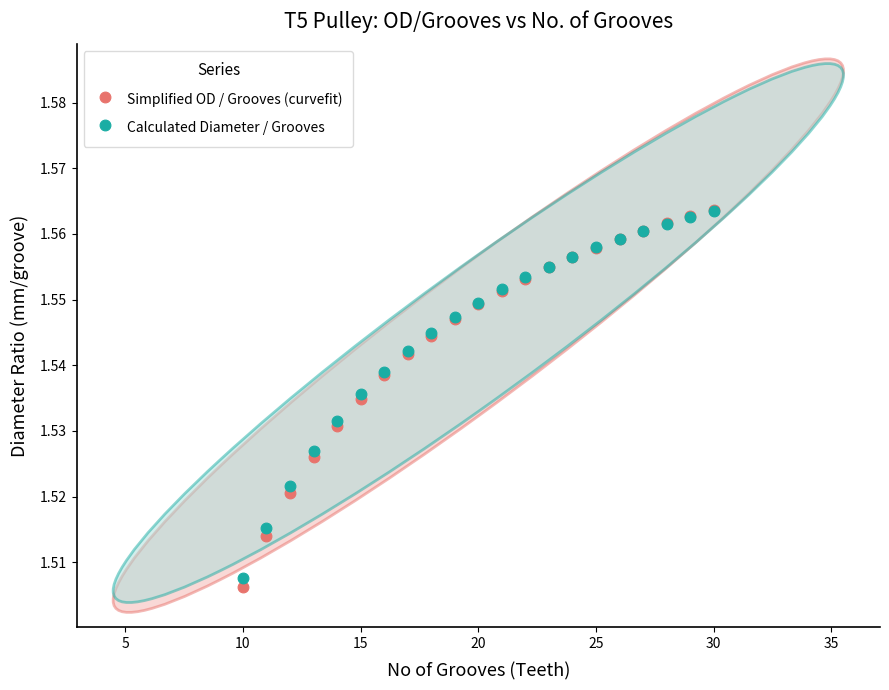

Which series has the largest Y range (max minus min)?

Simplified OD / Grooves (curvefit)